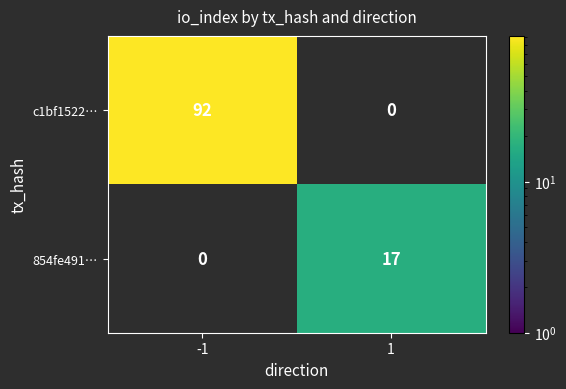

Count the number of categories in the chart.

2